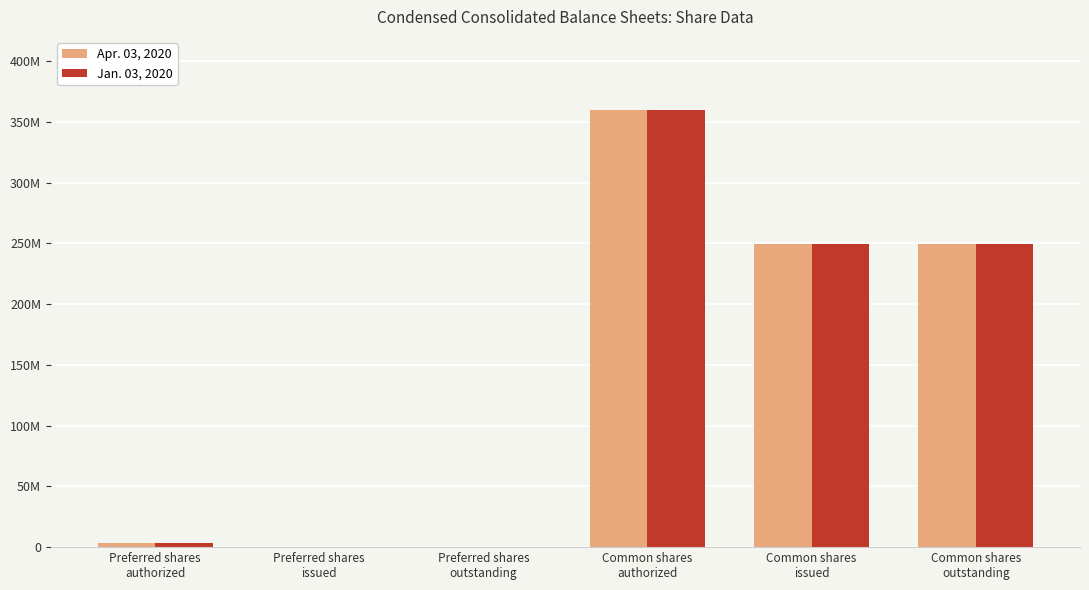

Reading left to right, list all the values displayed in this chart.

Apr. 03, 2020: 3000000	0	0	360000000	249700000	249700000
Jan. 03, 2020: 3000000	0	0	360000000	249900000	249900000